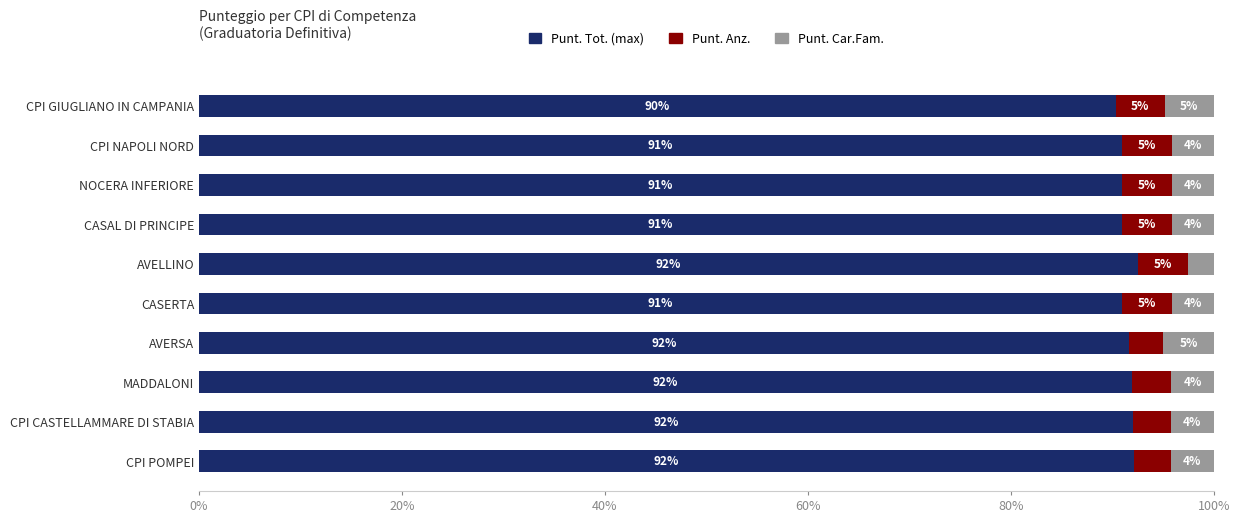

What is the total value across all series at CASAL DI PRINCIPE?

100.0